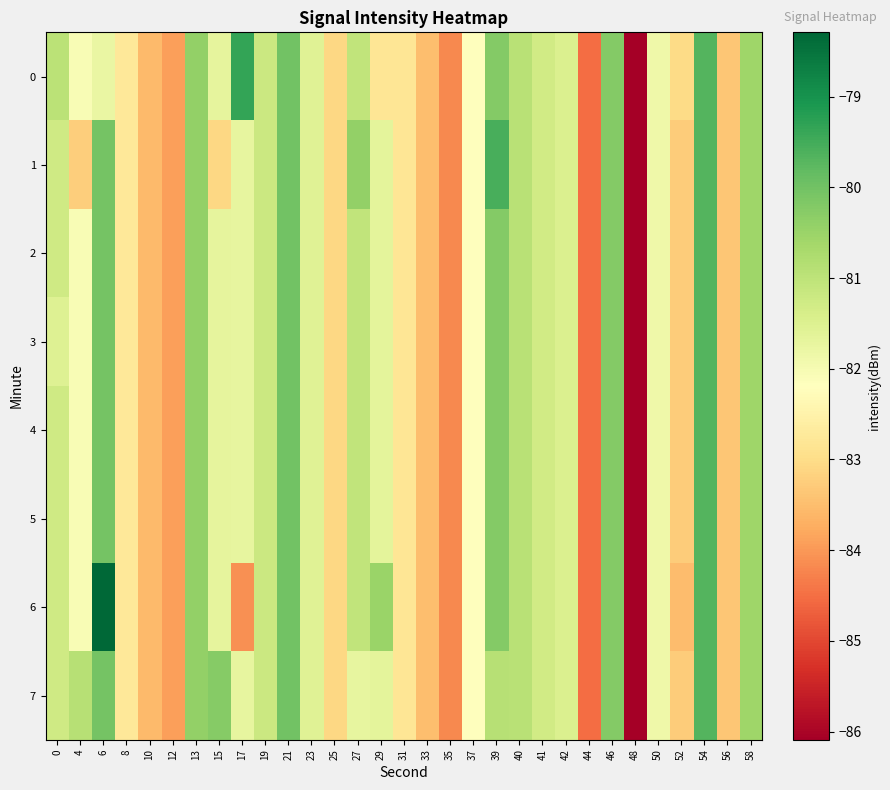

What is the minimum value shown in the chart?

-86.1